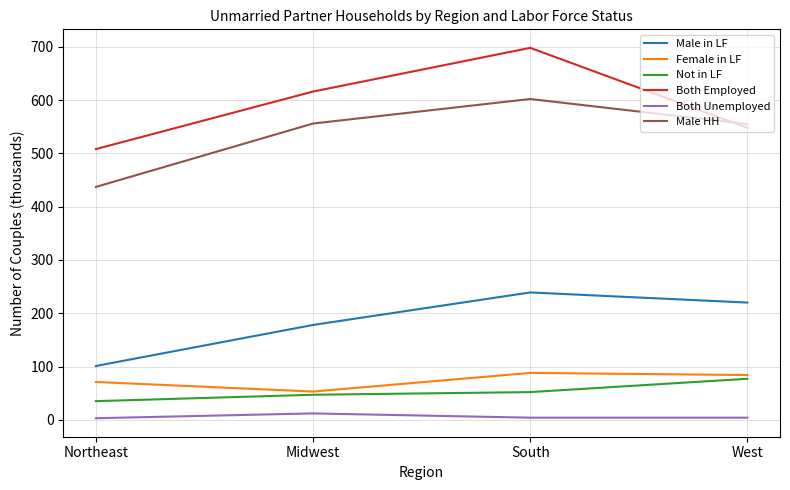

True or false: Both Unemployed has more than 0 interior local peaks.

True